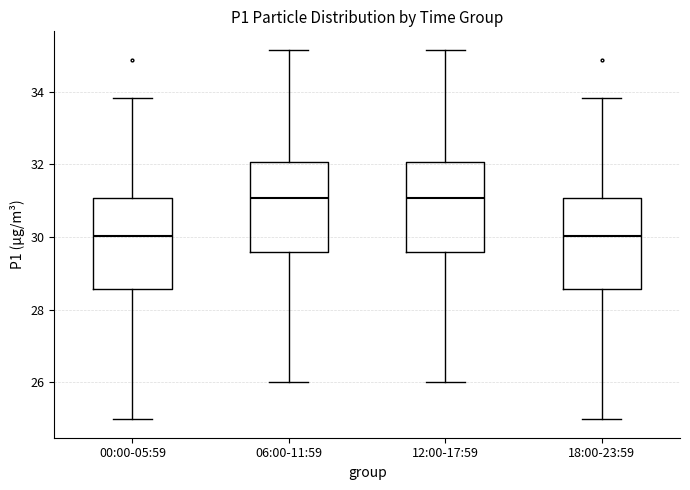

Where does the lower whisker of the box for 12:00-17:59 end on the y-axis? The values are not printed on the chart, so give them approximately, as read against the axis.

26.0